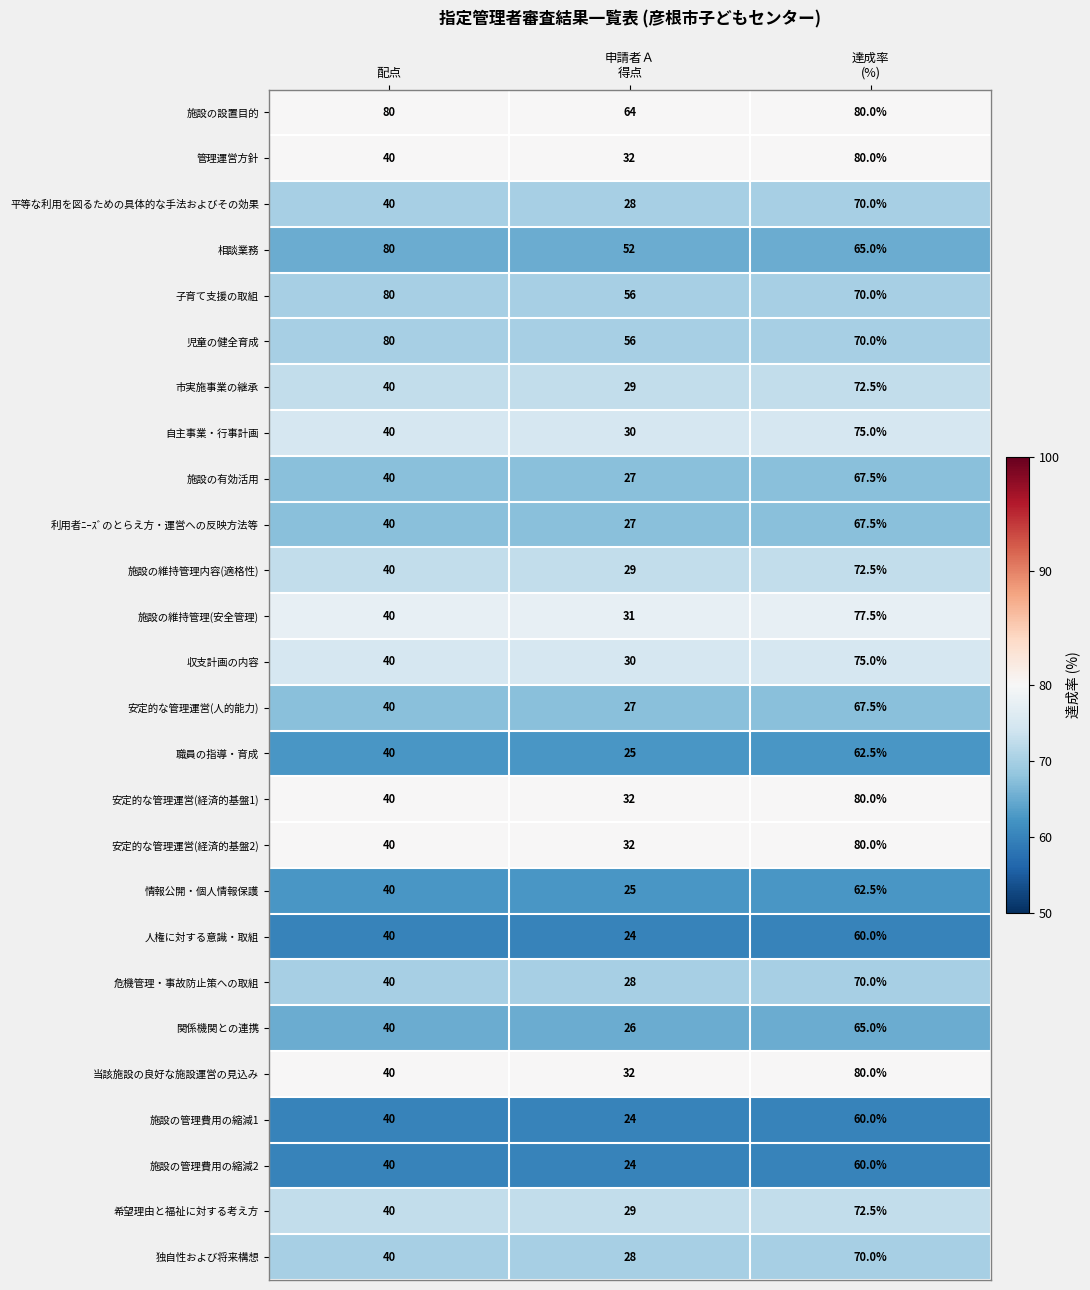

Is it true that 安定的な管理運営(経済的基盤2) equals 16.5 at 配点?

False